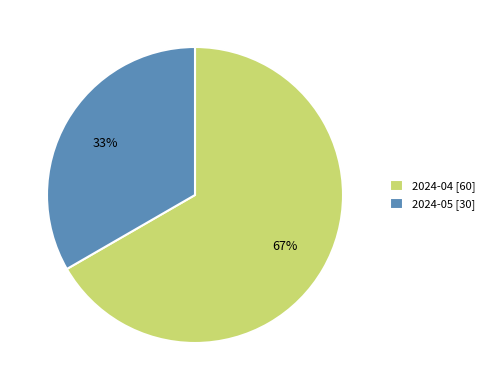

Is it true that 2024-04 is 54% of the pie?

False